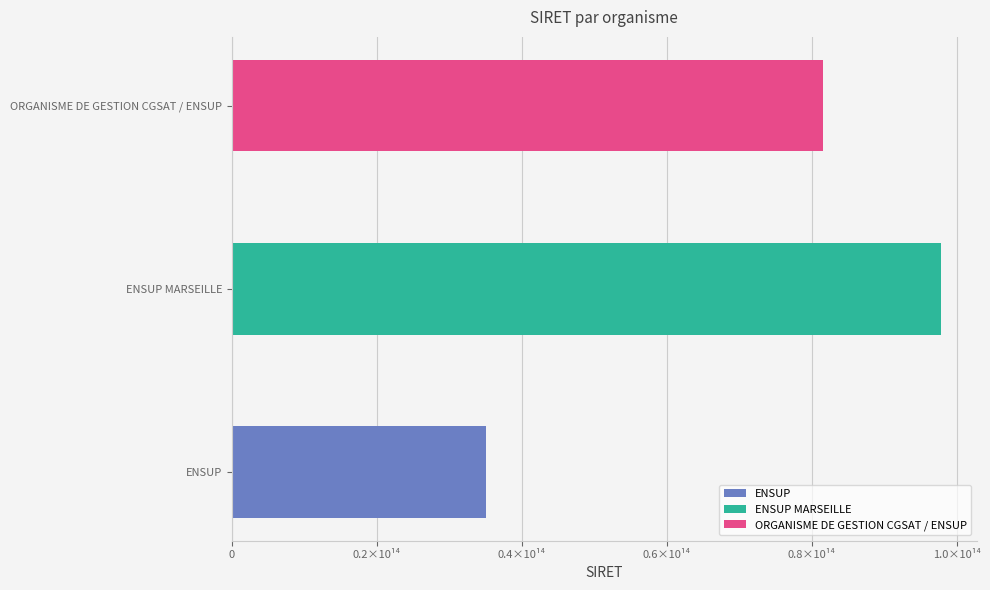

Rank the categories by value from lowest to highest.

ENSUP, ORGANISME DE GESTION CGSAT / ENSUP, ENSUP MARSEILLE